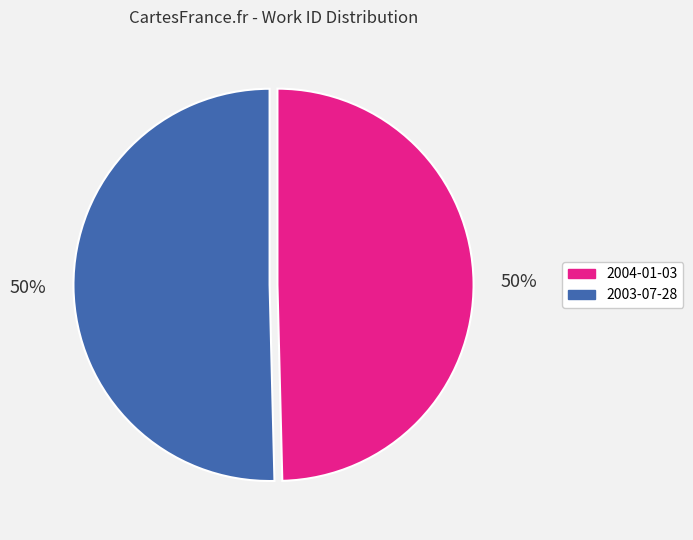

Count the number of slices in the pie.

2